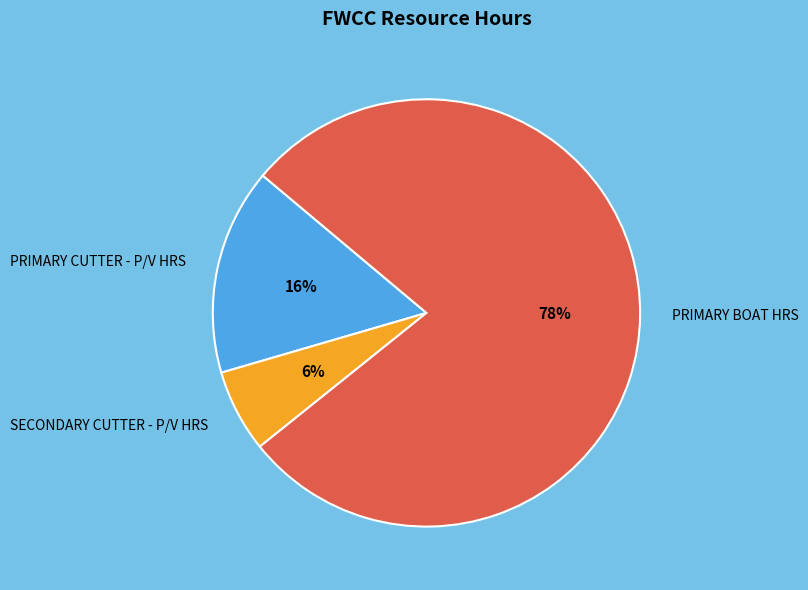

True or false: PRIMARY BOAT HRS accounts for 78% of the total.

True